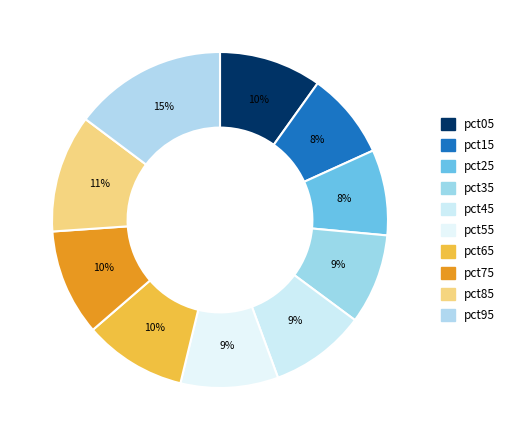

How many segments does this pie chart have?

10